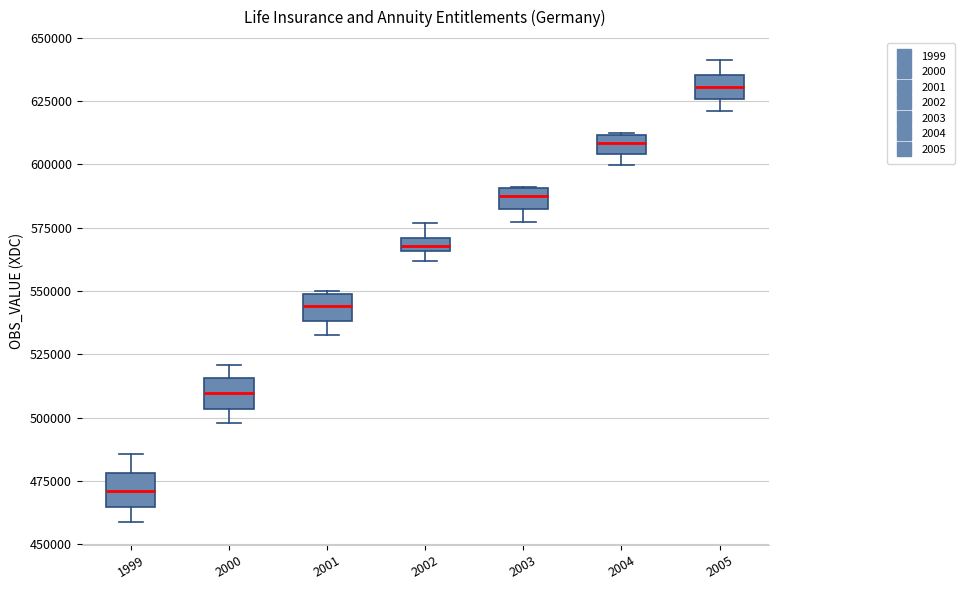

Where is the upper edge of the box at x = 2005 on the y-axis? The values are not printed on the chart, so give them approximately, as read against the axis.

635000